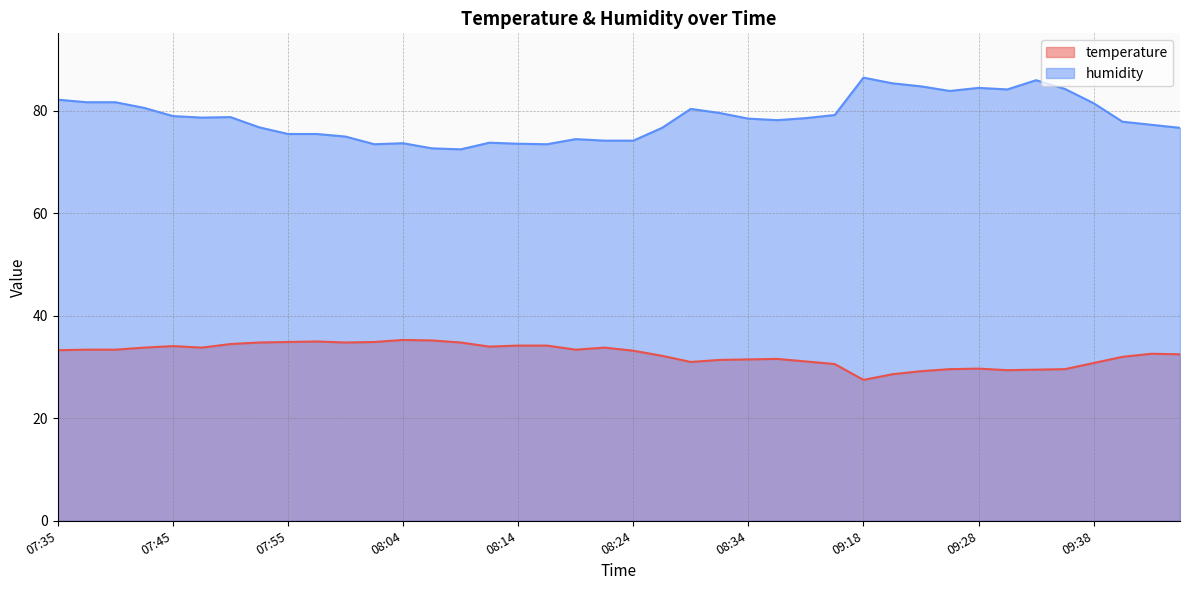

Which has a higher value, 07:57 or 09:20?

07:57